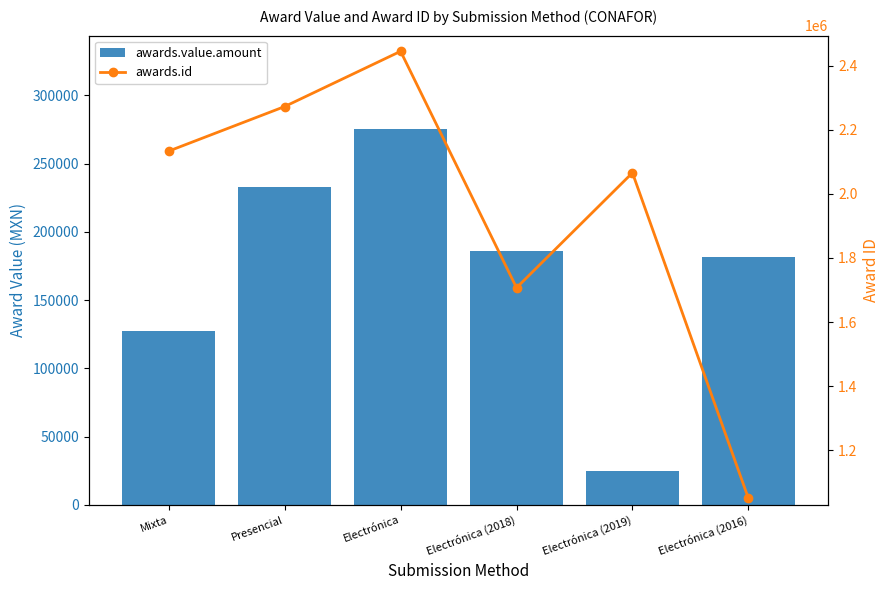

True or false: awards.value.amount has a value of 299183.1 at Electrónica (2018).

False